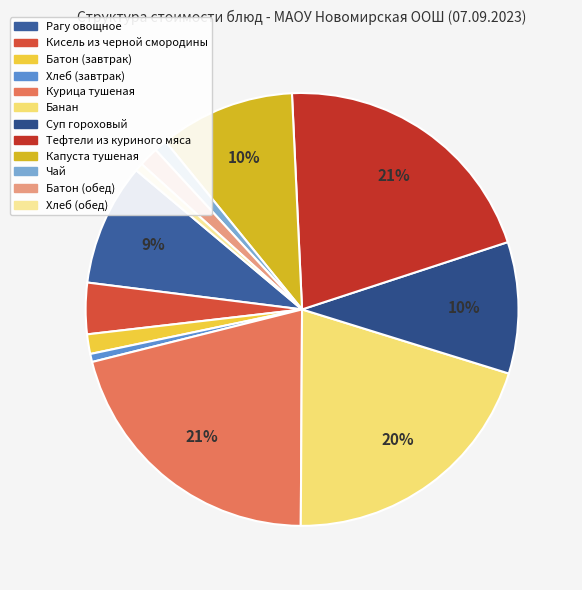

To the nearest percent, what is the combined percentage of Батон (завтрак) and Хлеб (завтрак)?

2%